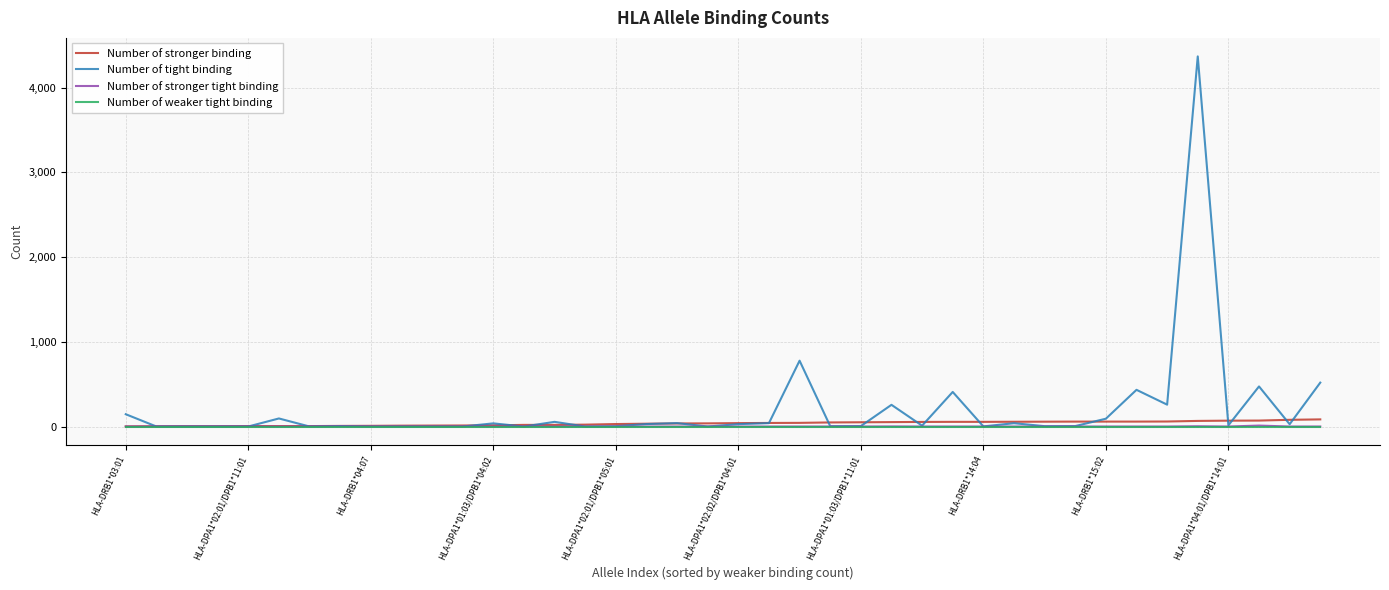

Which series has the widest spread of values?

Number of tight binding